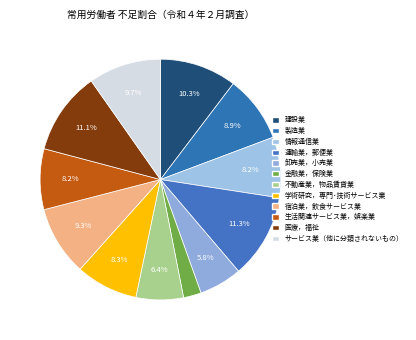

Approximately how many times larger is the value at サービス業（他に分類されないもの） compared to 情報通信業?

1.2